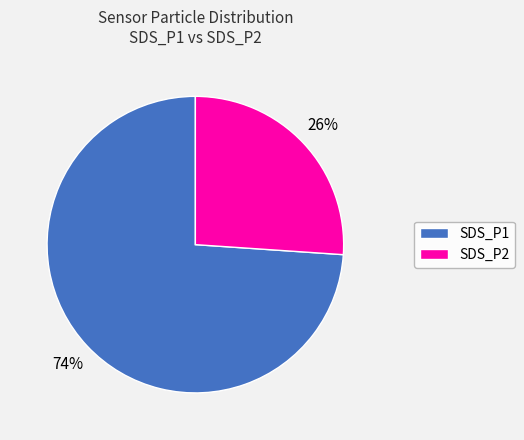

Is the sum of SDS_P1 and SDS_P2 greater than half?

Yes